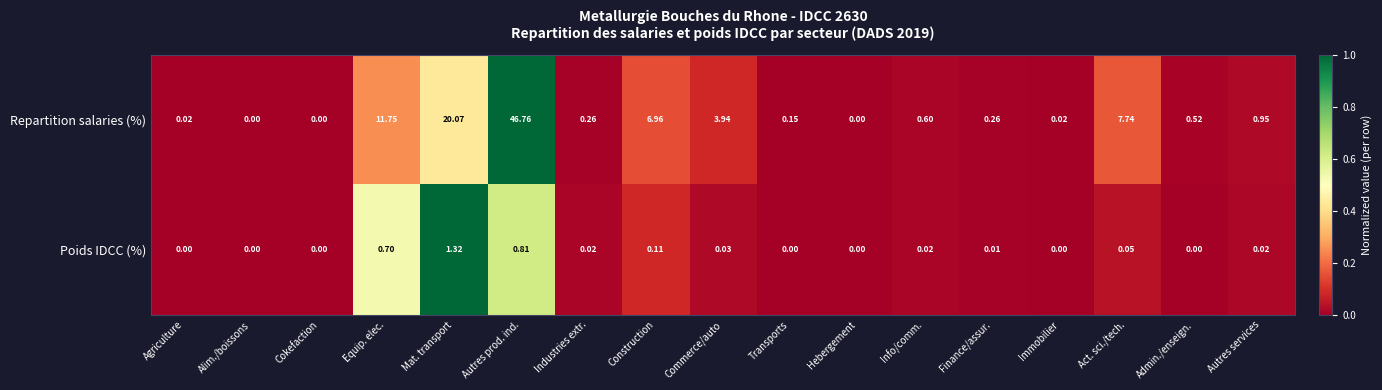

Which series has the largest total across all categories?

Repartition salaries (%)